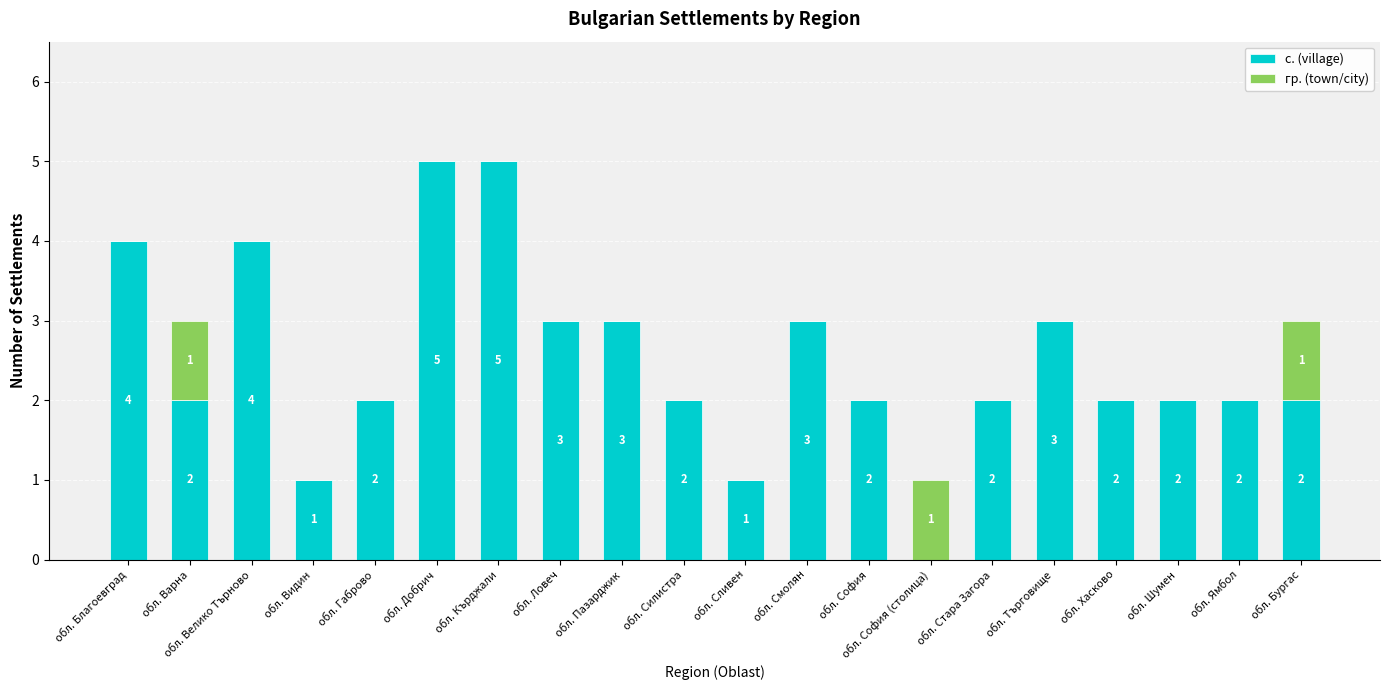

How many categories are shown in the chart?

20